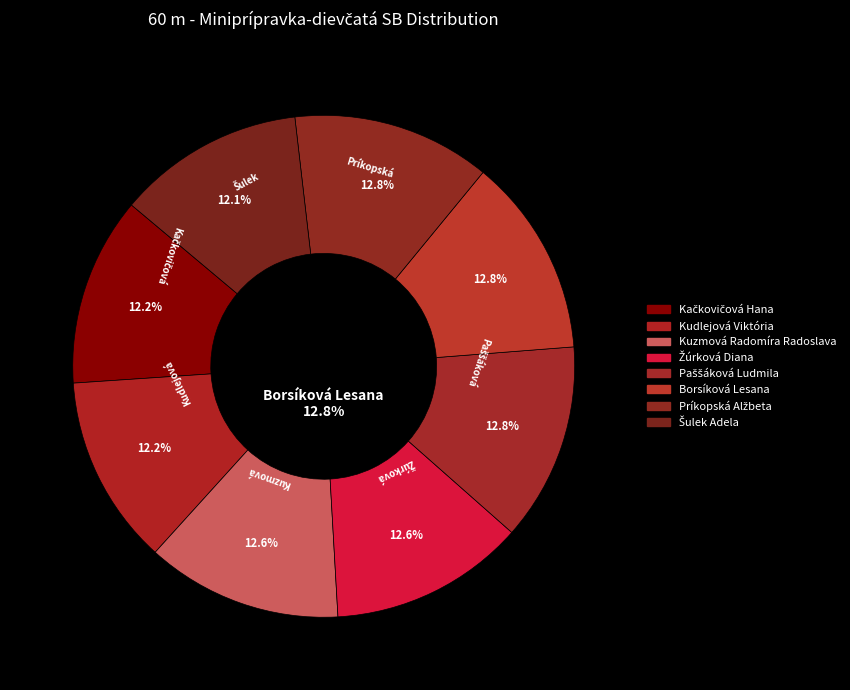

To the nearest percent, what portion does Borsíková Lesana represent?

13%